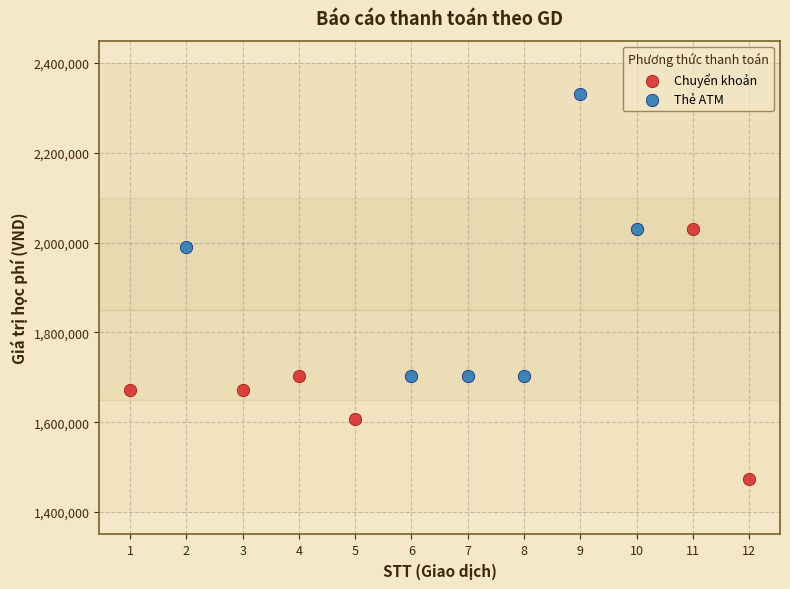

Which series contains the lowest Y value?

Chuyển khoản